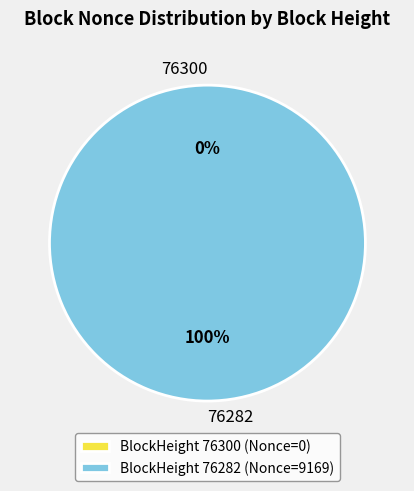

To the nearest percent, what is the average slice percentage?

50%